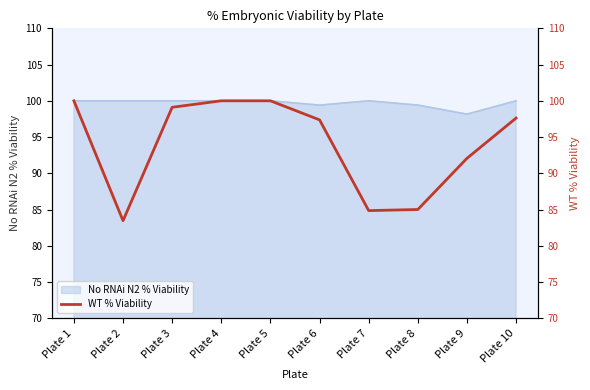

True or false: No RNAi N2 % Viability has a value of 38.6 at Plate 8.

False